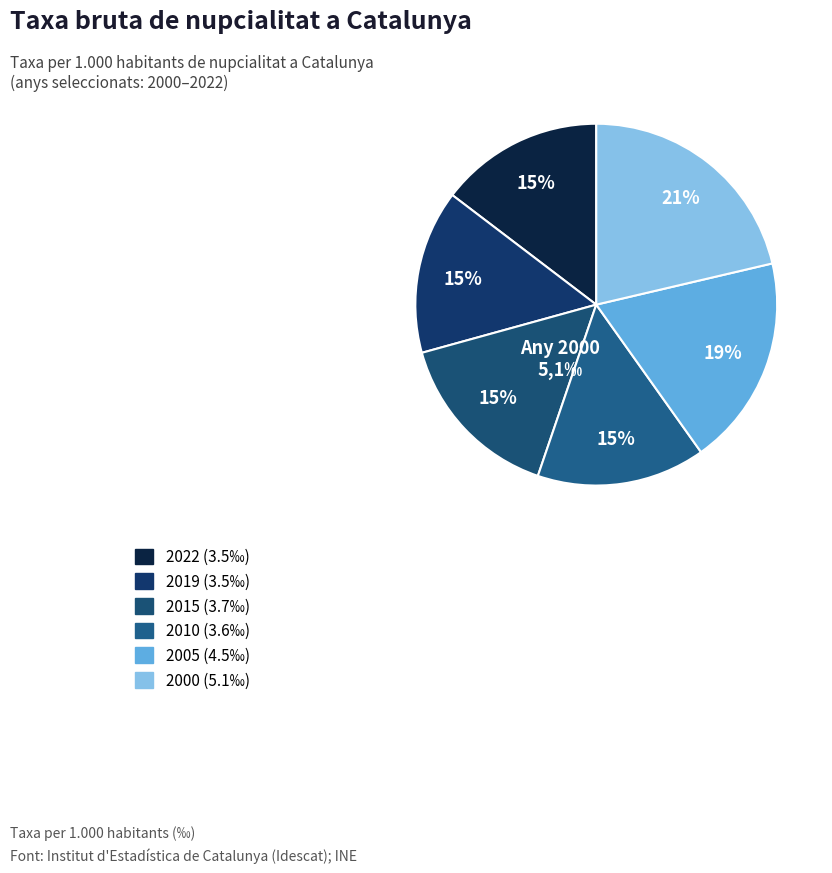

How many segments does this pie chart have?

6